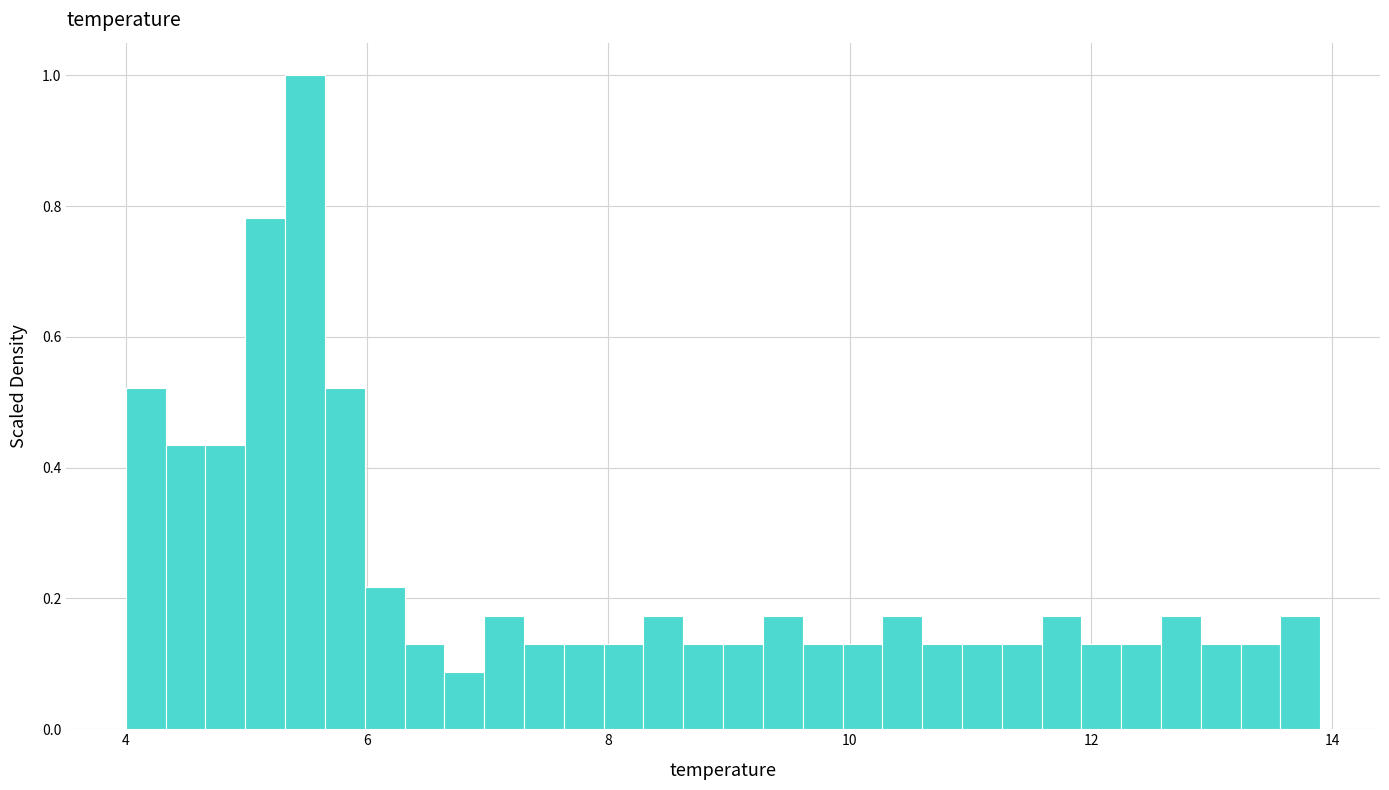

Read against the x-axis, roughly where is the centre of the tallest bar?

5.4